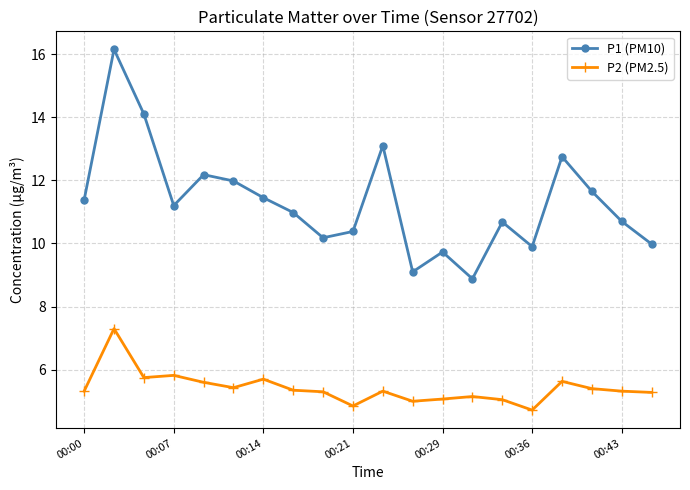

True or false: P1 (PM10) and P2 (PM2.5) intersect in this chart.

False